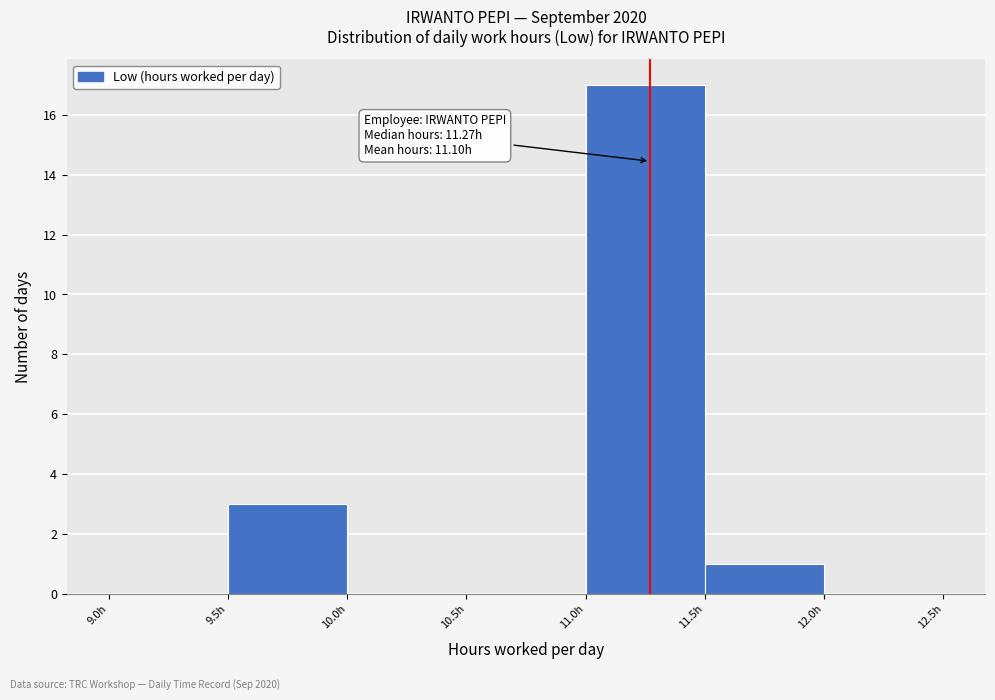

Which range on the x-axis has the tallest bar?

11.0 to 11.5